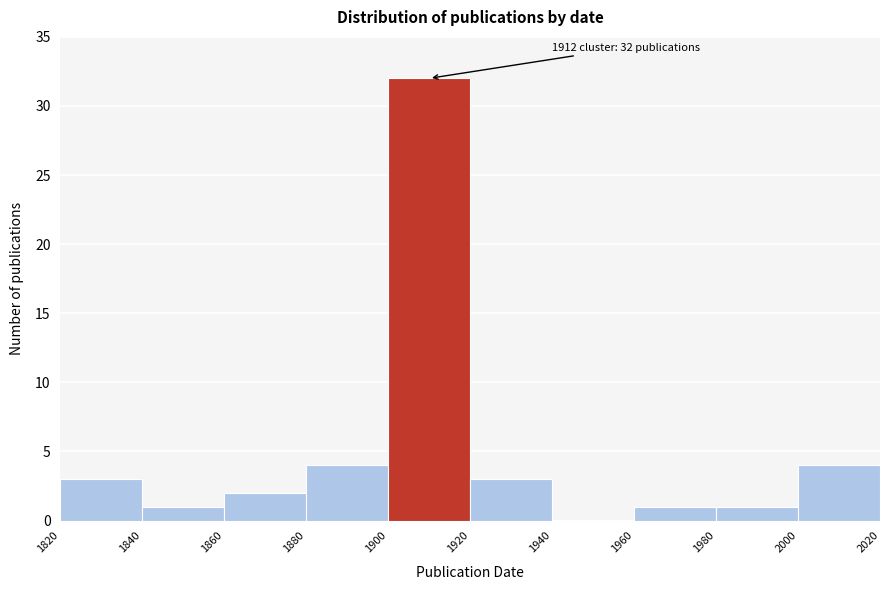

Over which range of the x-axis is the bar tallest?

1900 to 1920